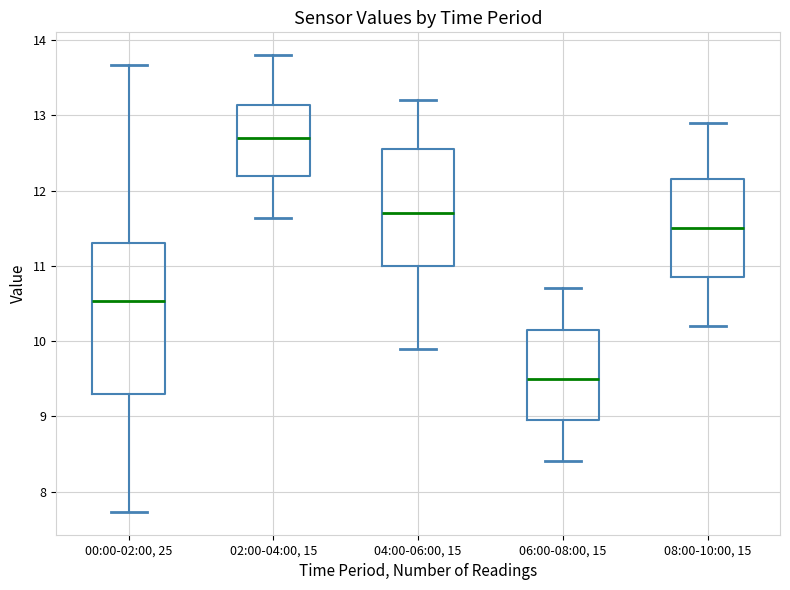

Reading left to right, read every box against the y-axis: the position of its median line, the range the box covers, and the ends of its whiskers. The values are not printed on the chart, so give them approximately, as read against the axis.

00:00-02:00, 25: median 10.5, box 9.3 to 11.3, whiskers 7.7 to 13.7
02:00-04:00, 15: median 12.7, box 12.2 to 13.1, whiskers 11.6 to 13.8
04:00-06:00, 15: median 11.7, box 11.0 to 12.6, whiskers 9.9 to 13.2
06:00-08:00, 15: median 9.5, box 9.0 to 10.2, whiskers 8.4 to 10.7
08:00-10:00, 15: median 11.5, box 10.9 to 12.2, whiskers 10.2 to 12.9